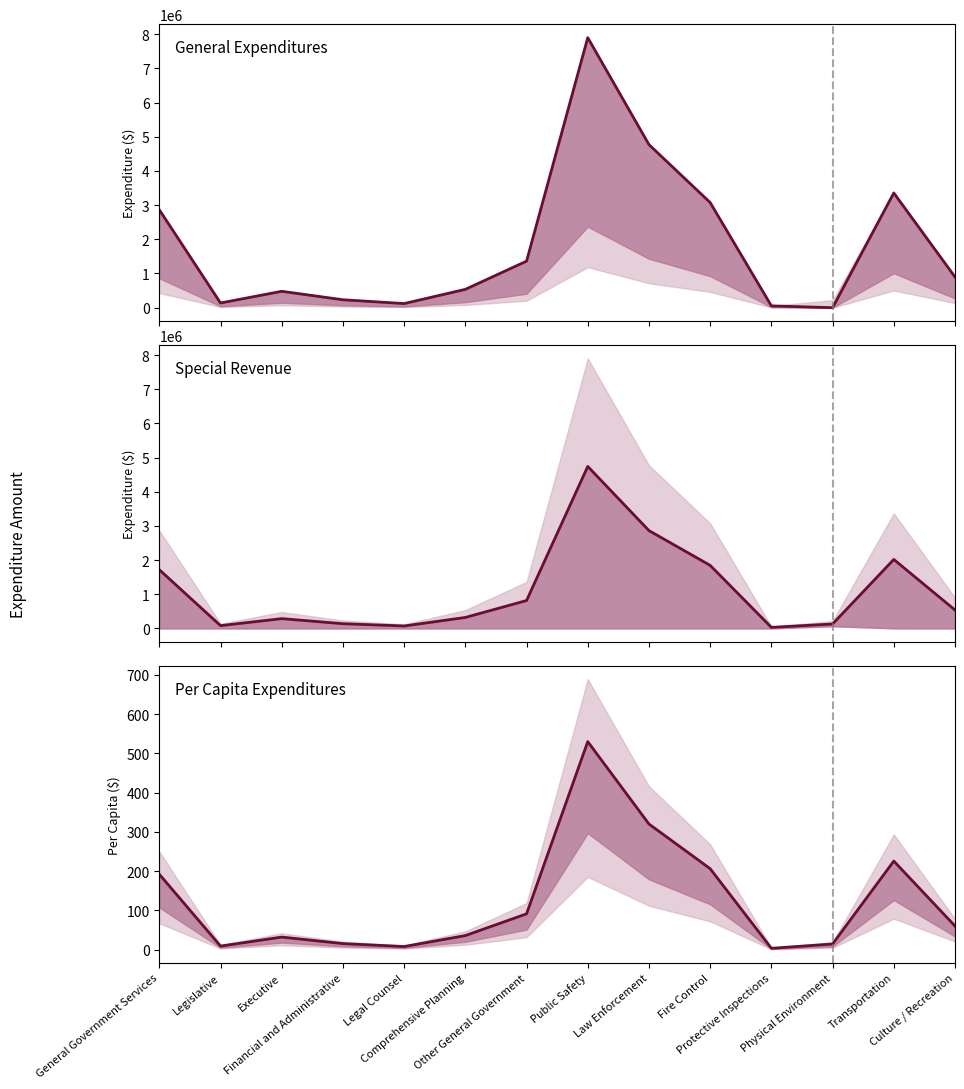

What is the label of the 2nd point from the left?

Legislative